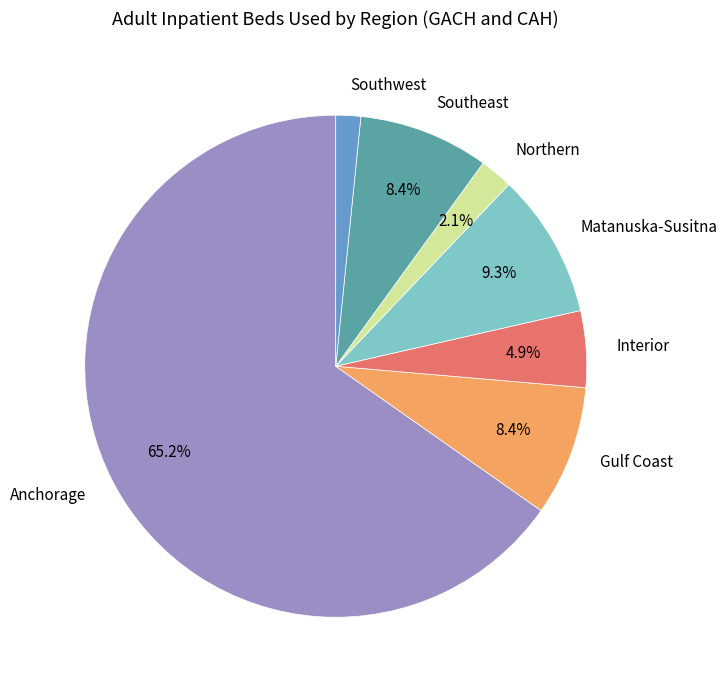

What percentage is the Gulf Coast slice, to the nearest percent?

8%